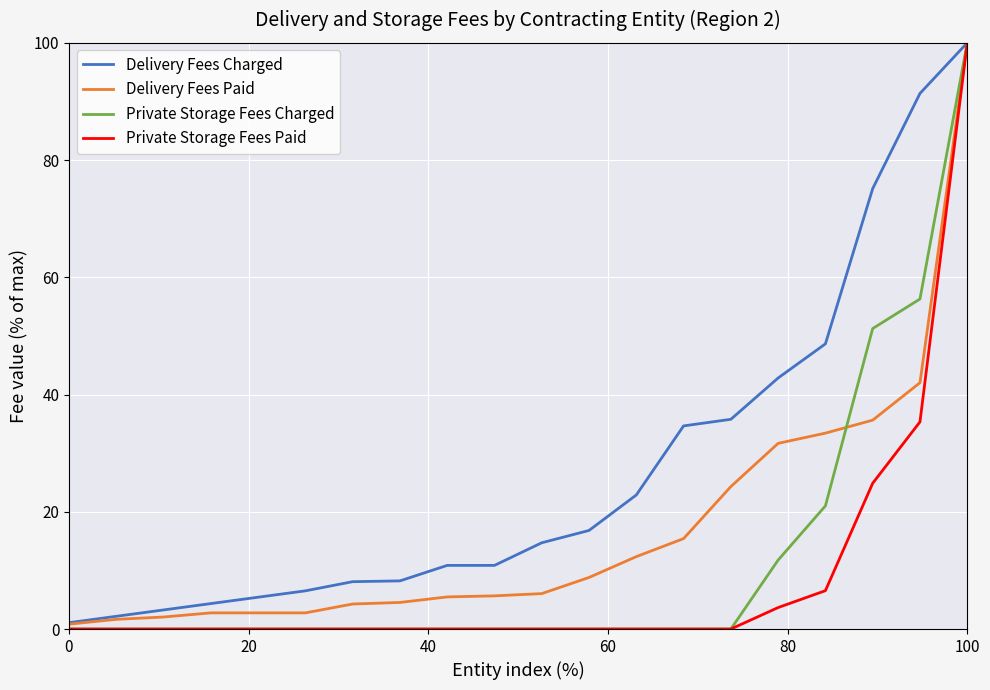

Rank the series by their average value, from highest to lowest.

Delivery Fees Charged, Delivery Fees Paid, Private Storage Fees Charged, Private Storage Fees Paid